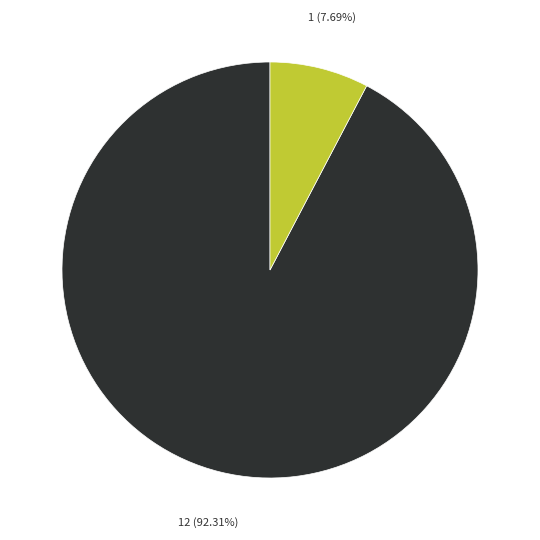

Does any single category account for the majority?

Yes